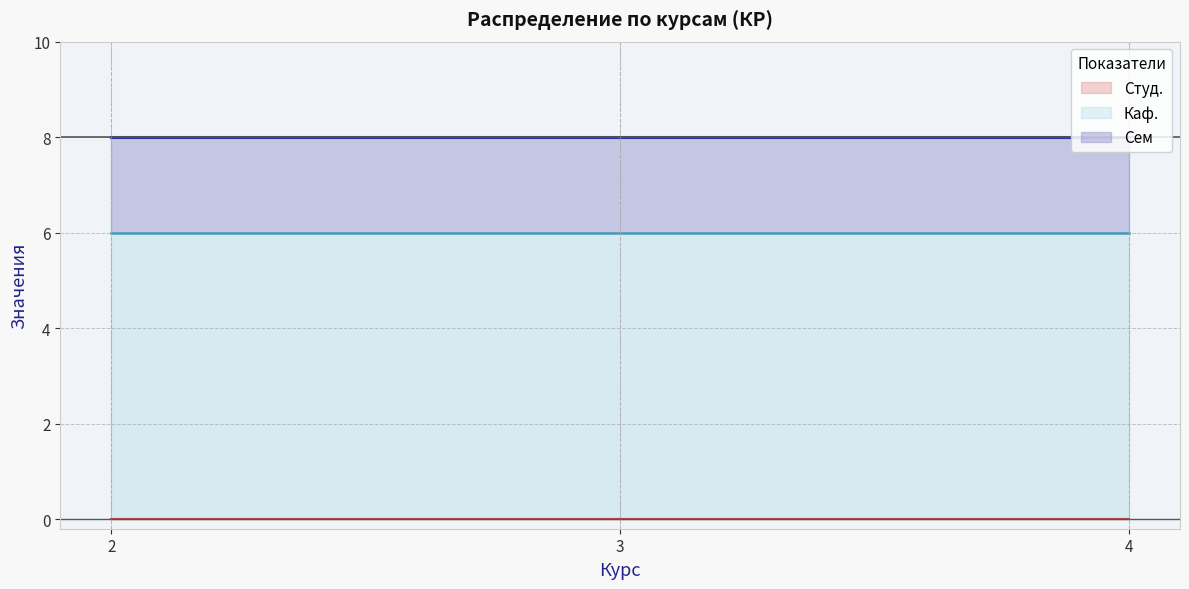

Between 2 and 4, which series saw the biggest shift?

Сем